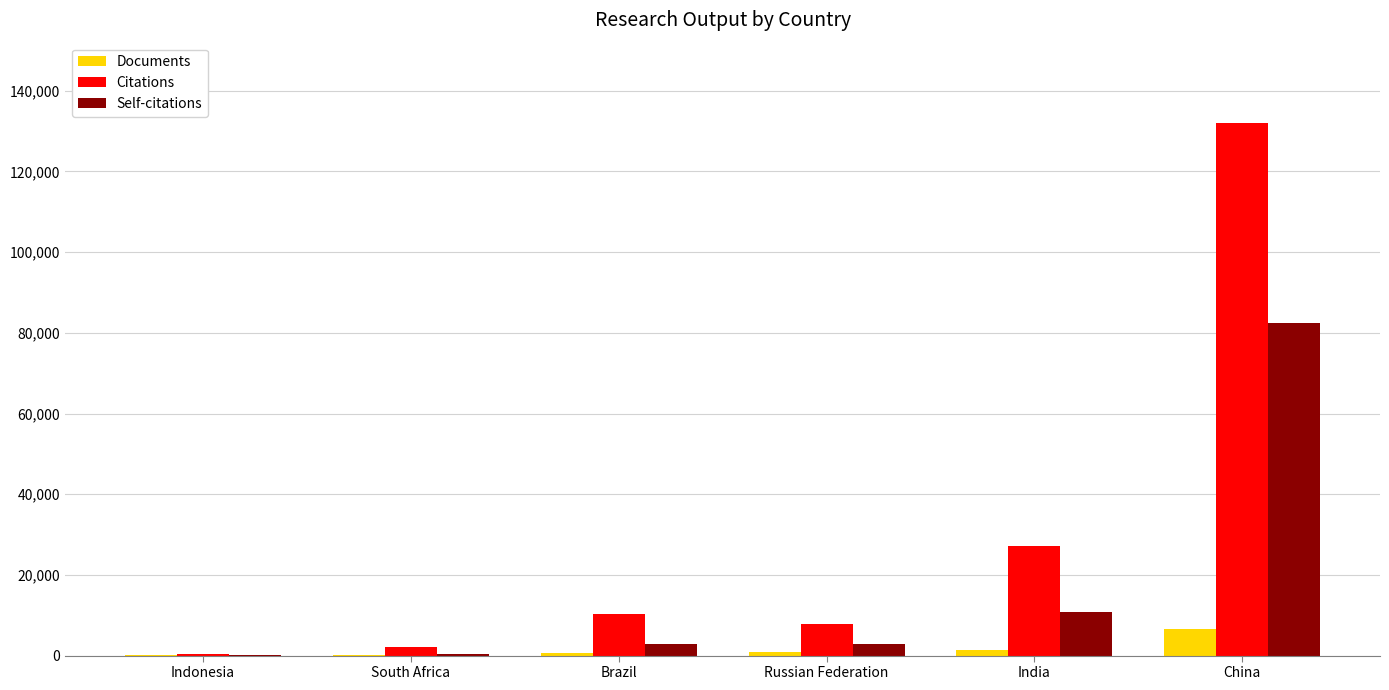

At which label is Citations closest to 66245?

India